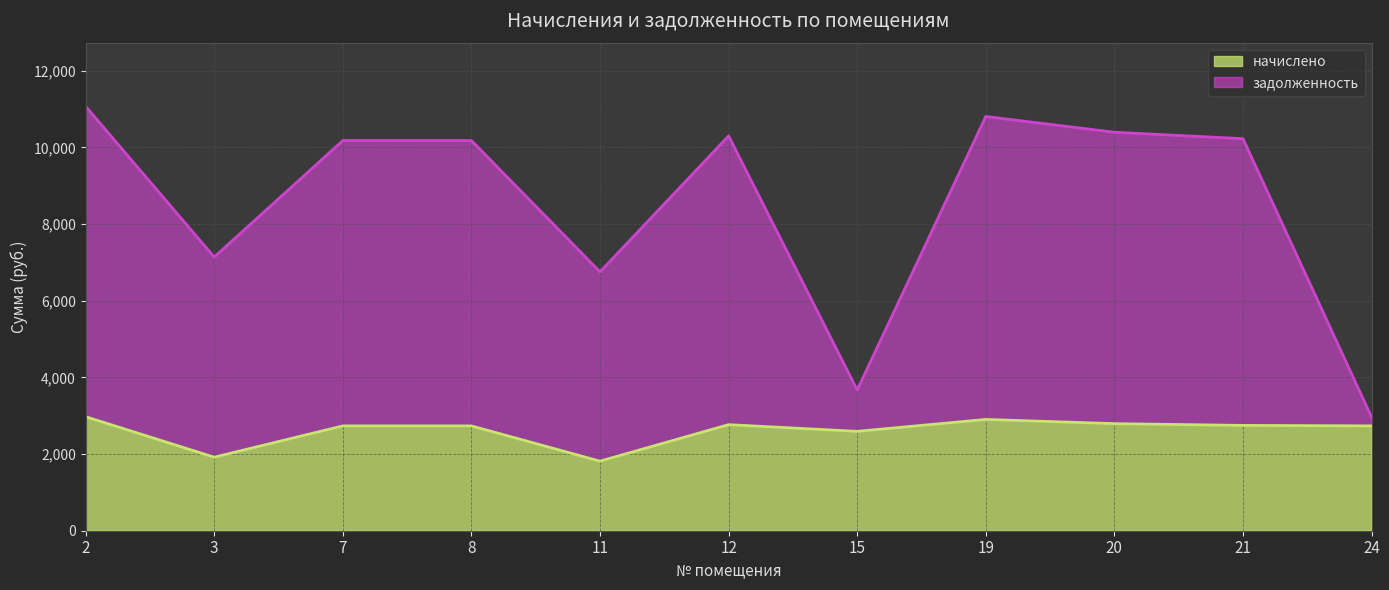

What is the highest value of the начислено series?

2974.3